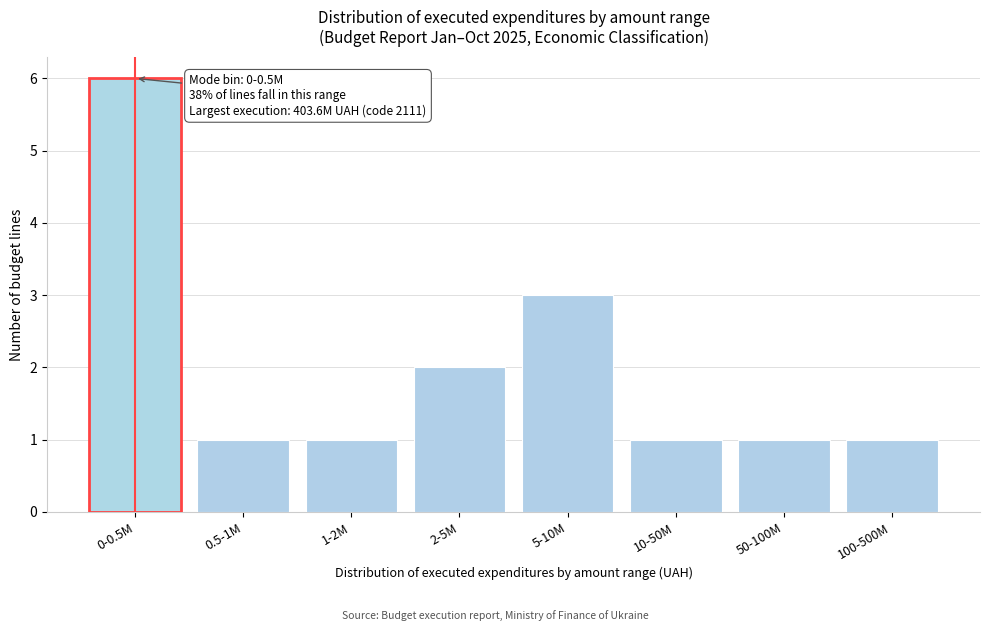

Reading left to right, extract all data points from this chart.

0-0.5M=6	0.5-1M=1	1-2M=1	2-5M=2	5-10M=3	10-50M=1	50-100M=1	100-500M=1